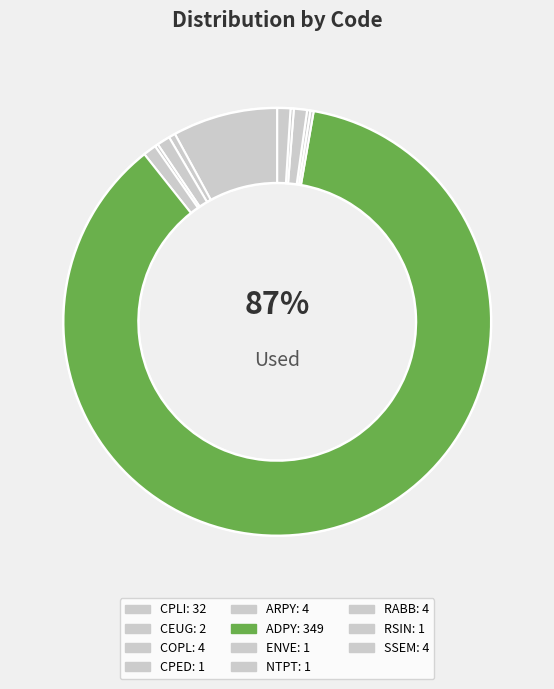

Approximately how many times larger is the value at ADPY compared to ARPY?

87.2